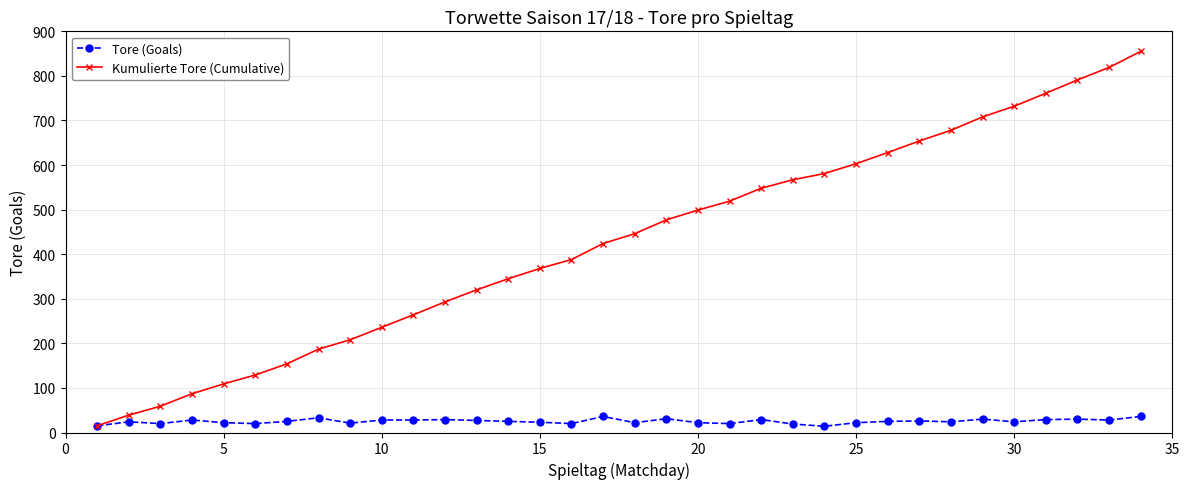

Rank the series by their maximum value, from highest to lowest.

Kumulierte Tore (Cumulative), Tore (Goals)